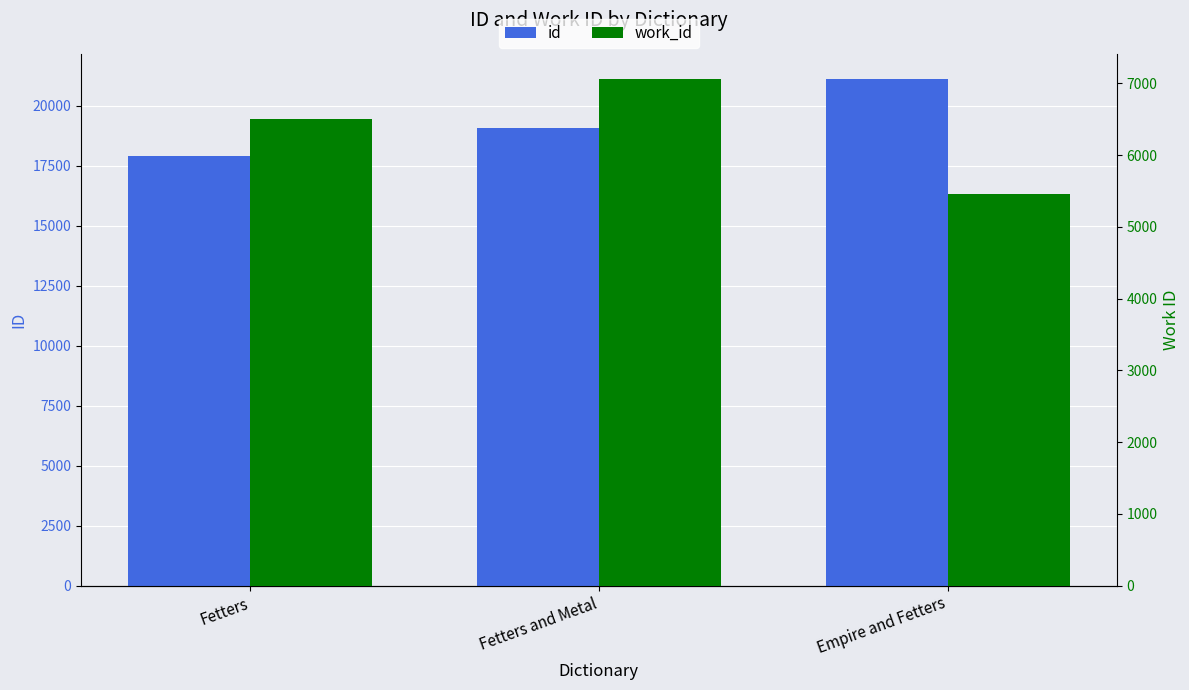

List the series in order of their peak value, highest first.

id, work_id